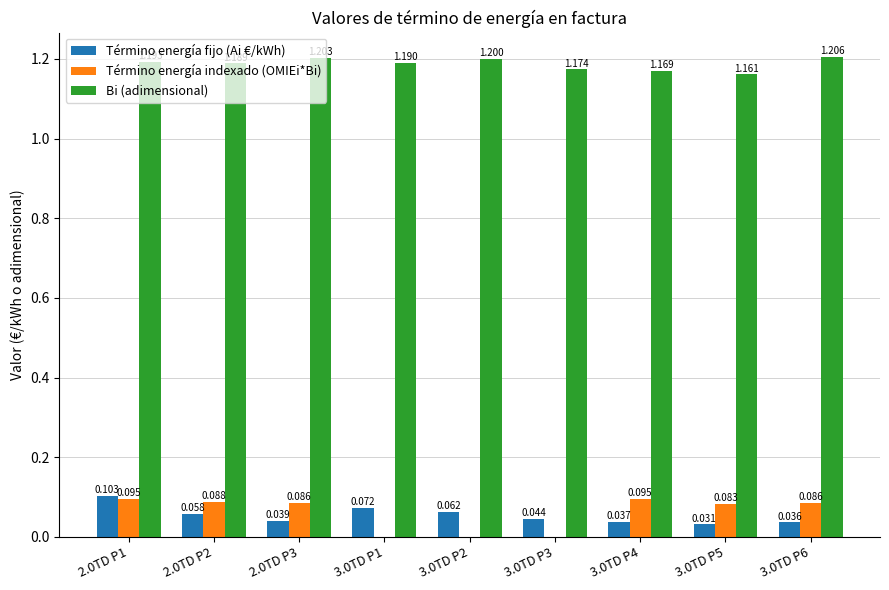

Which series has the largest total across all categories?

Bi (adimensional)